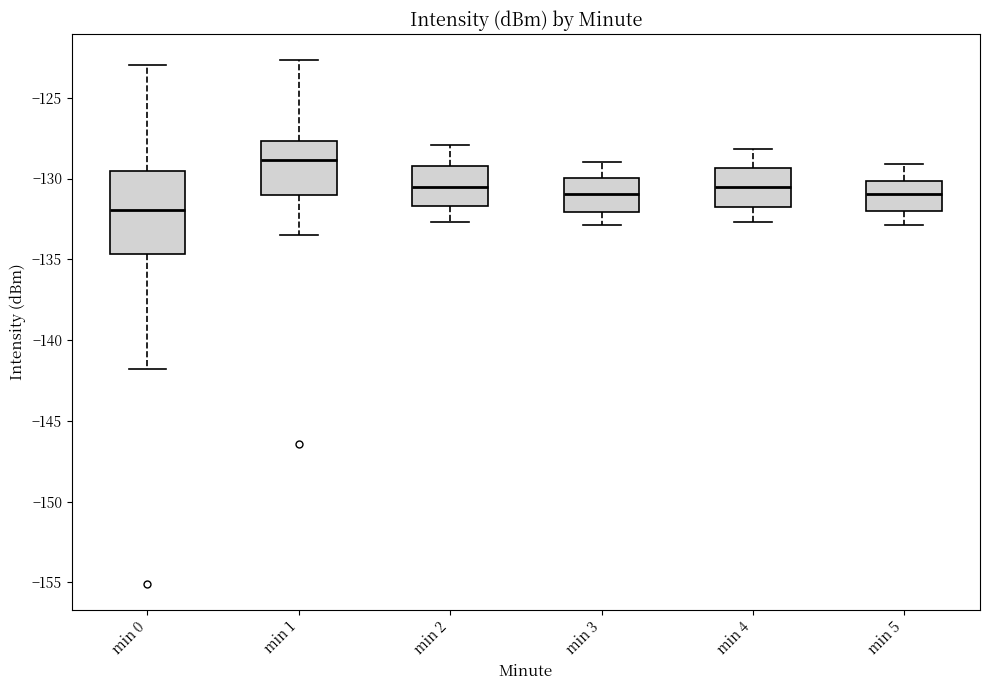

Reading left to right, transcribe this box plot: for each box, give where its median line is, the range the box spans, and where its two whiskers end, as read against the y-axis. The values are not printed on the chart, so give them approximately, as read against the axis.

min 0: median -132.0, box -134.5 to -129.5, whiskers -142.0 to -123.0
min 1: median -129.0, box -131.0 to -127.5, whiskers -133.5 to -122.5
min 2: median -130.5, box -131.5 to -129.0, whiskers -132.5 to -128.0
min 3: median -131.0, box -132.0 to -130.0, whiskers -133.0 to -129.0
min 4: median -130.5, box -132.0 to -129.5, whiskers -132.5 to -128.0
min 5: median -131.0, box -132.0 to -130.0, whiskers -133.0 to -129.0